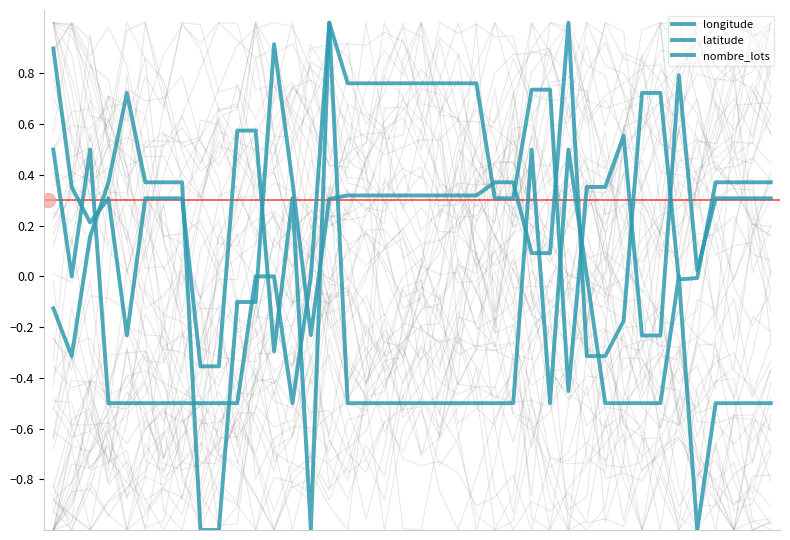

Reading left to right, list all the values displayed in this chart.

longitude: -0.1	-0.3	0.2	0.4	0.7	0.4	0.4	0.4	-1.0	-1.0	-0.1	-0.1	0.9	0.4	-0.2	0.3	0.3	0.3	0.3	0.3	0.3	0.3	0.3	0.3	0.4	0.4	0.1	0.1	1.0	-0.3	-0.3	-0.2	0.7	0.7	-0.0	-0.0	0.4	0.4	0.4	0.4
latitude: 0.9	0.4	0.2	0.3	-0.2	0.3	0.3	0.3	-0.4	-0.4	0.6	0.6	-0.3	0.3	-1.0	1.0	0.8	0.8	0.8	0.8	0.8	0.8	0.8	0.8	0.3	0.3	0.7	0.7	-0.5	0.4	0.4	0.6	-0.2	-0.2	0.8	0.0	0.3	0.3	0.3	0.3
nombre_lots: 0.5	0.0	0.5	-0.5	-0.5	-0.5	-0.5	-0.5	-0.5	-0.5	-0.5	0.0	0.0	-0.5	0.0	1.0	-0.5	-0.5	-0.5	-0.5	-0.5	-0.5	-0.5	-0.5	-0.5	-0.5	0.5	-0.5	0.5	0.0	-0.5	-0.5	-0.5	-0.5	0.0	-1.0	-0.5	-0.5	-0.5	-0.5